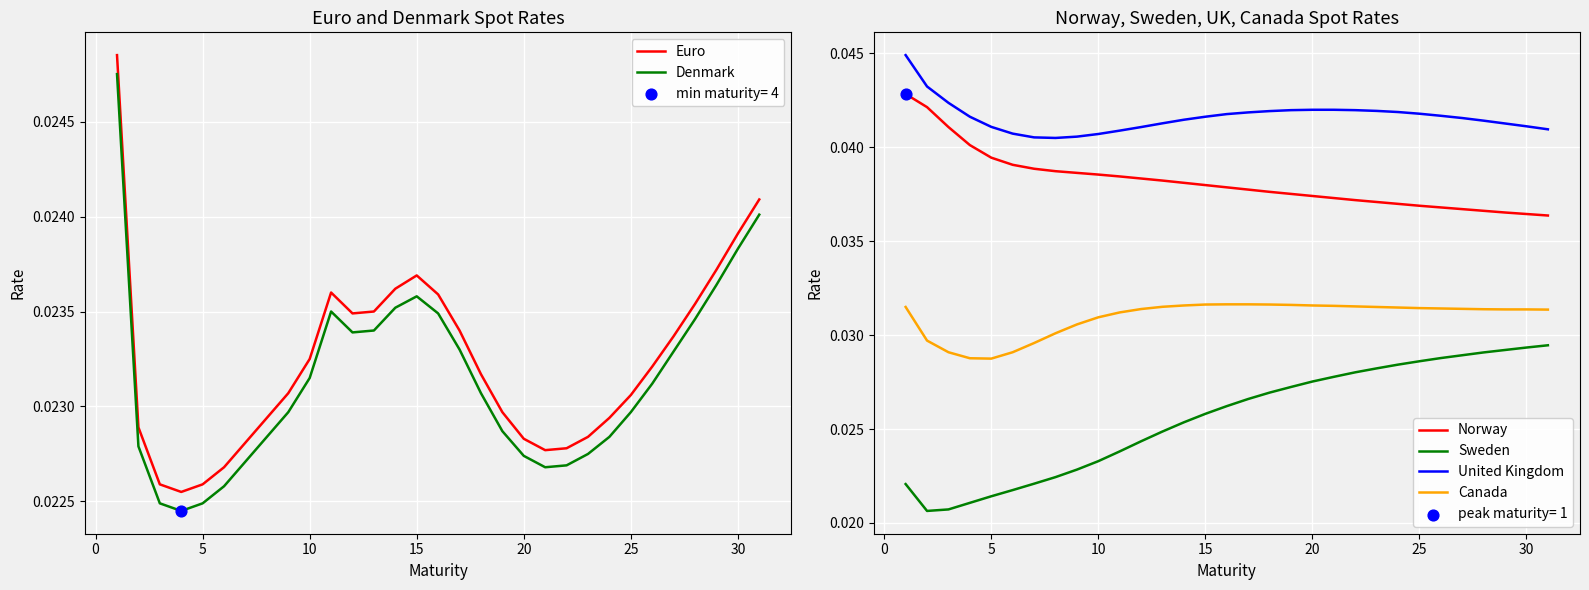

True or false: Norway and Canada cross at least once.

False